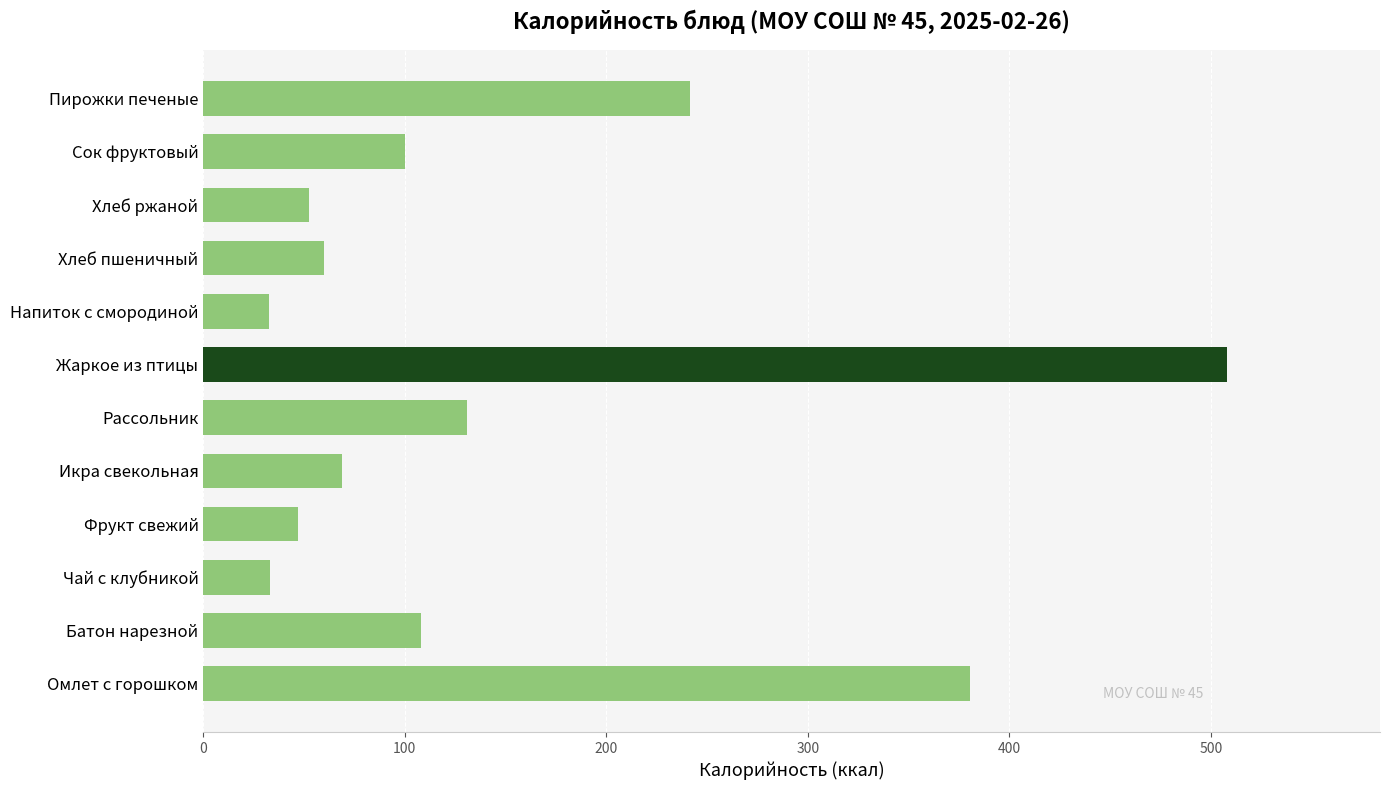

How many categories are shown in the chart?

12